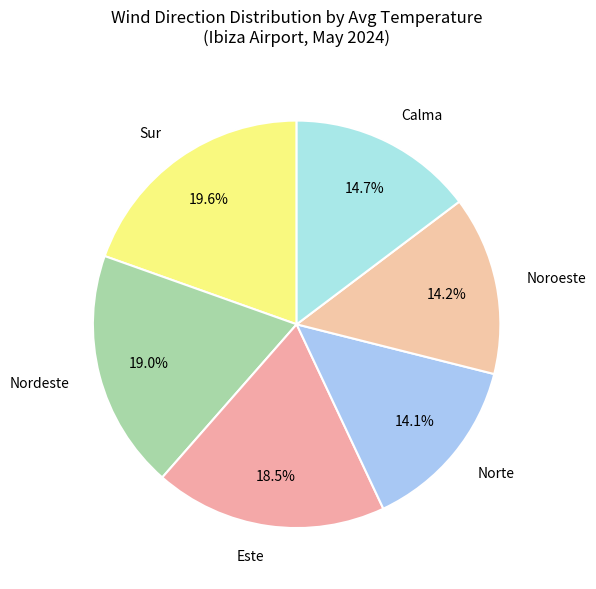

How many slices are in this pie chart?

6